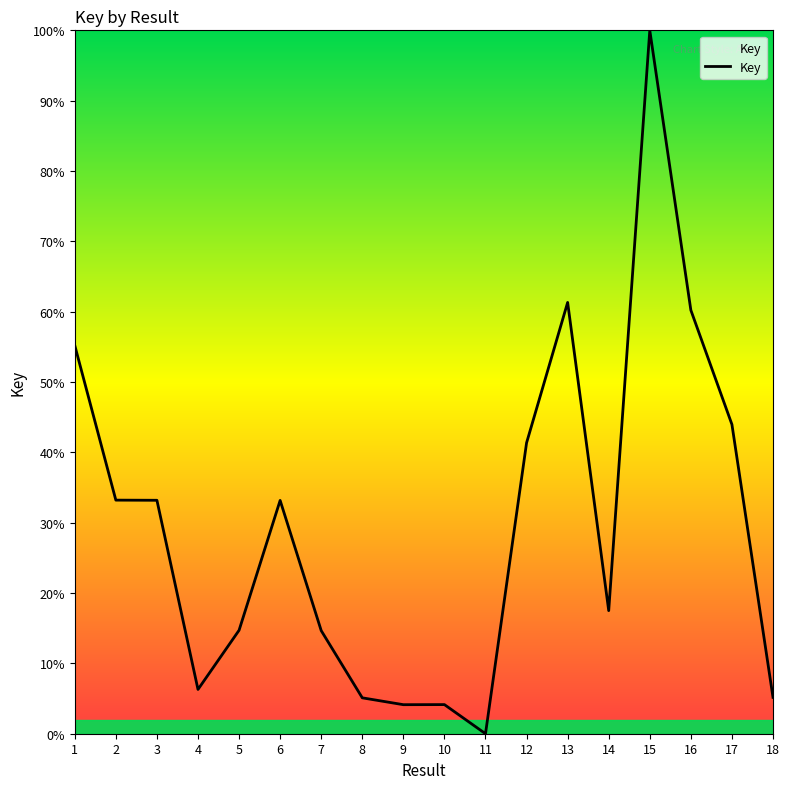

What is the ratio of the value at 8 to the value at 12?

0.1